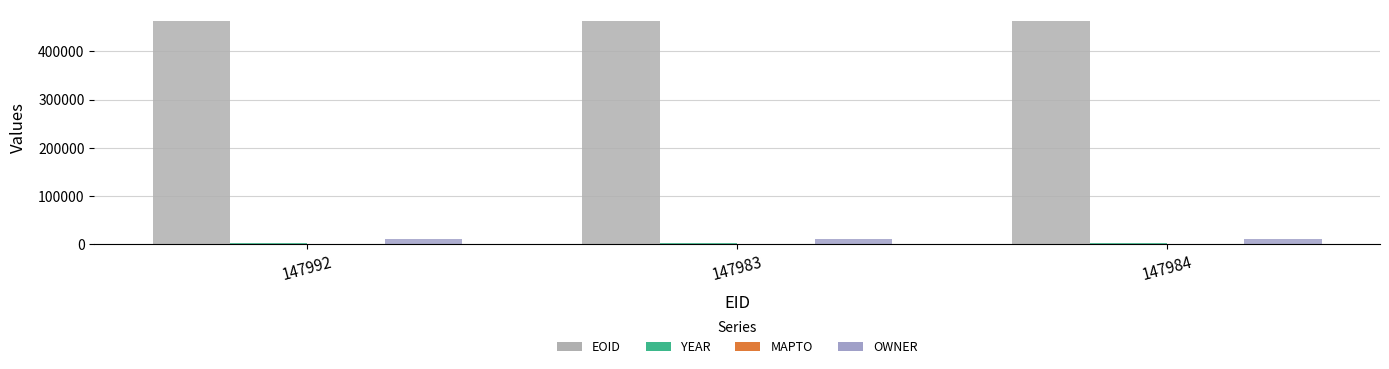

How many data points does each series have?

3